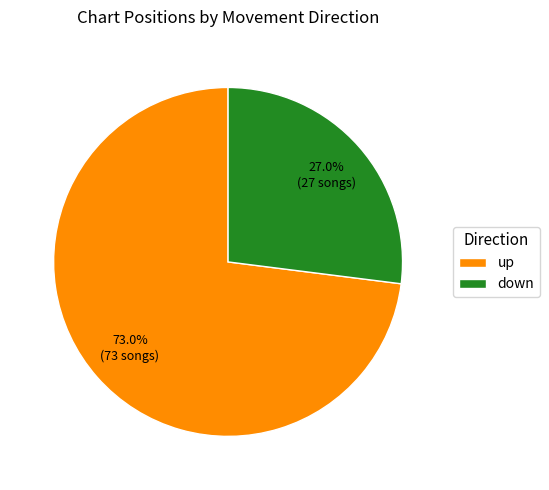

Which category has the smallest portion of the pie?

down